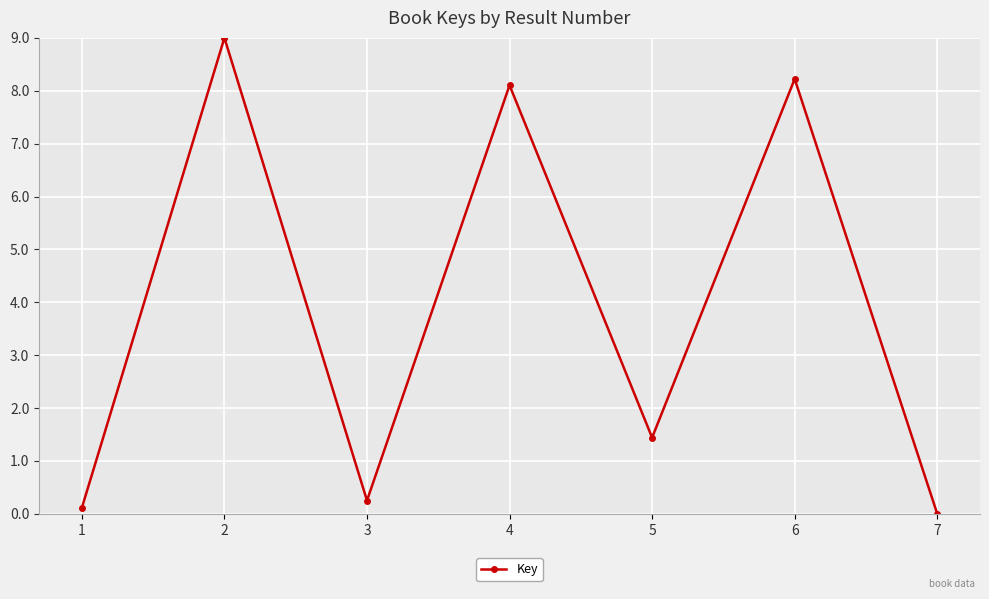

What is the value of the 3rd point from the left?

0.3